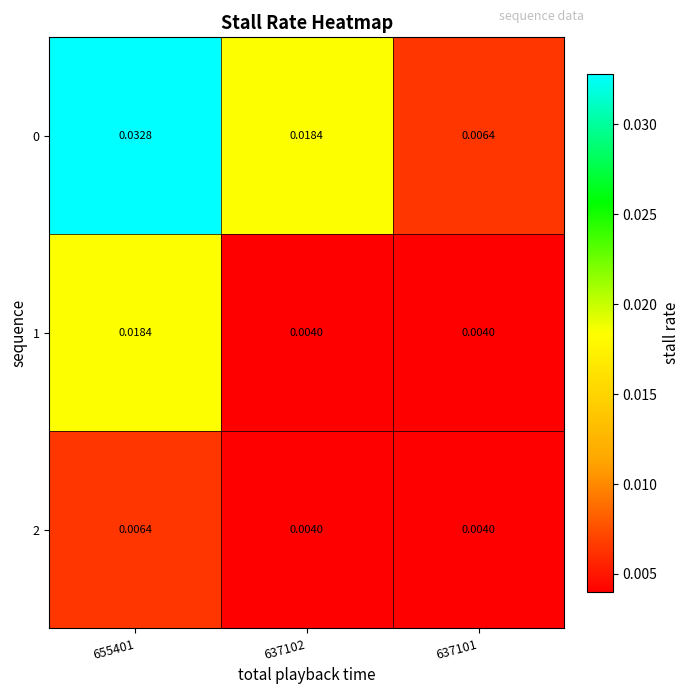

Between 655401 and 637102, which is larger?

655401